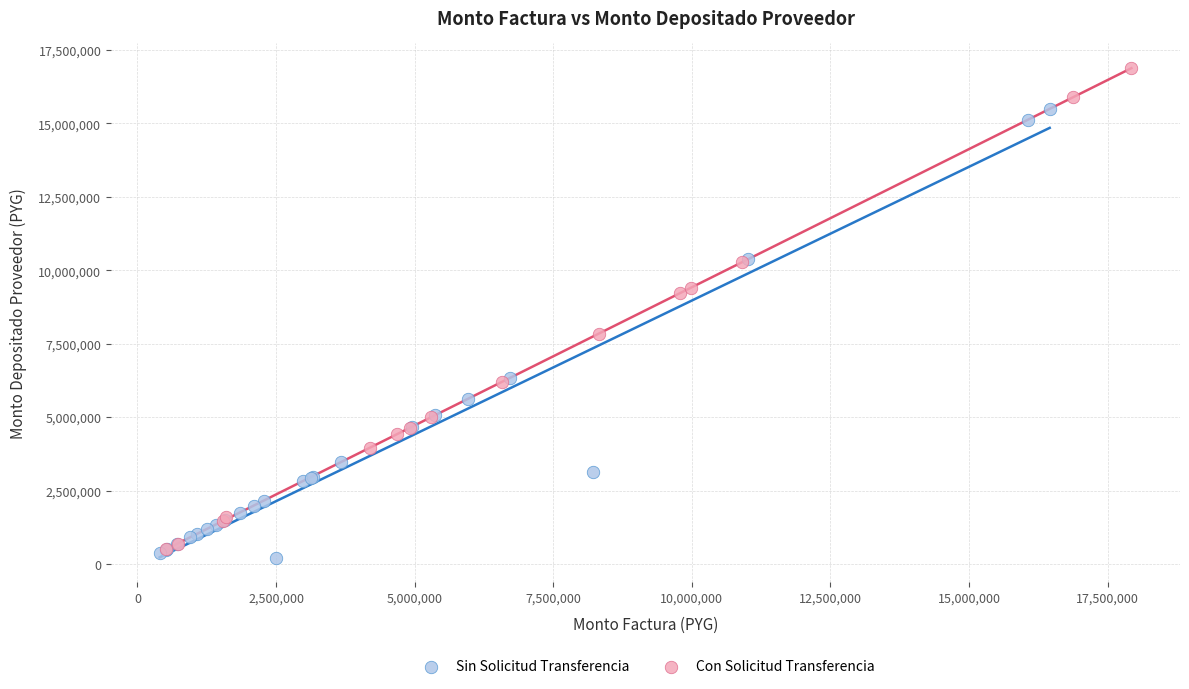

Which series has the widest spread of Y values?

Con Solicitud Transferencia